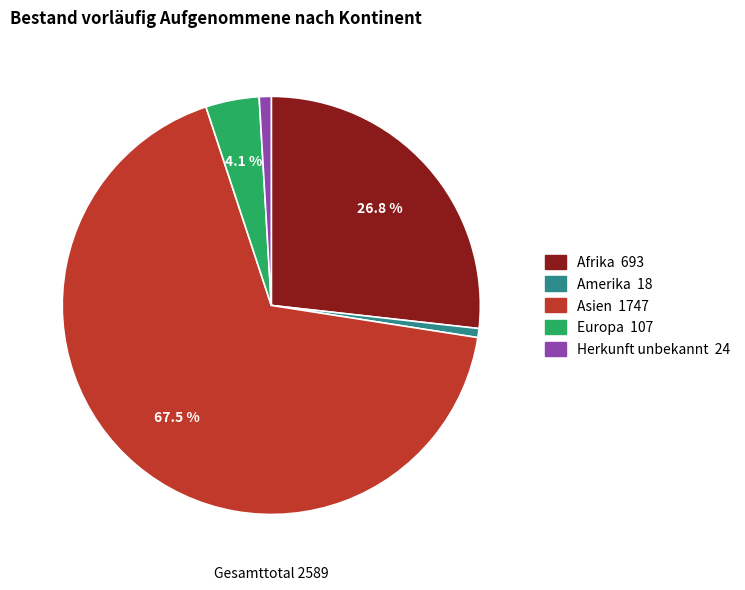

Is there any slice that represents more than half of the pie?

Yes